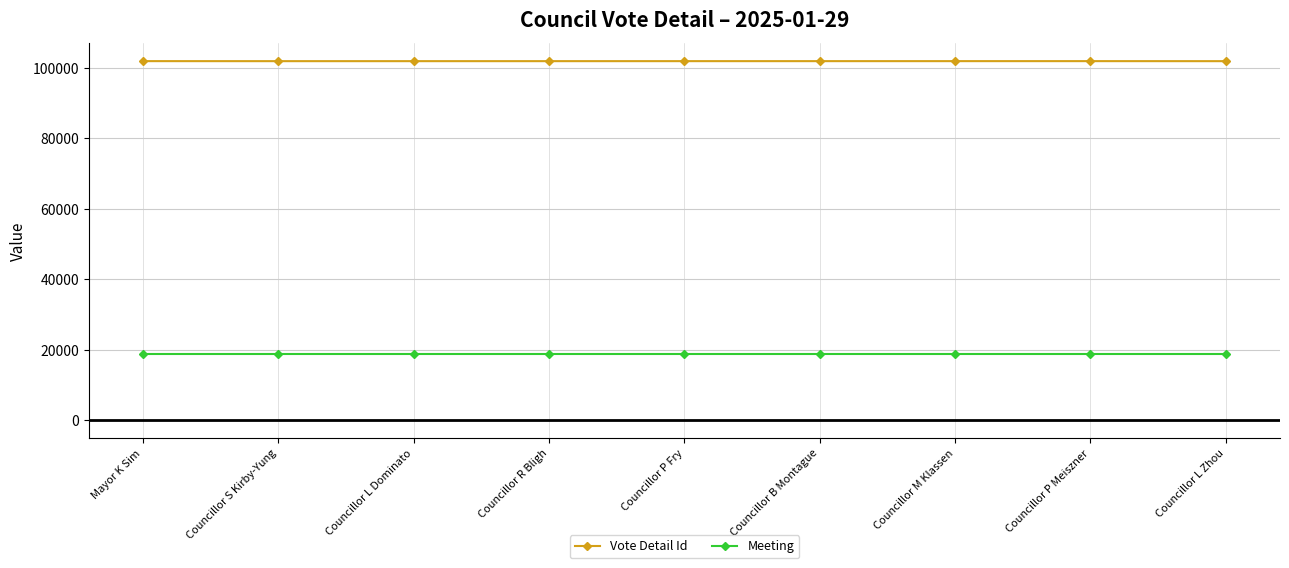

What is the sum of the Vote Detail Id values at Councillor M Klassen and Councillor L Zhou?

203864